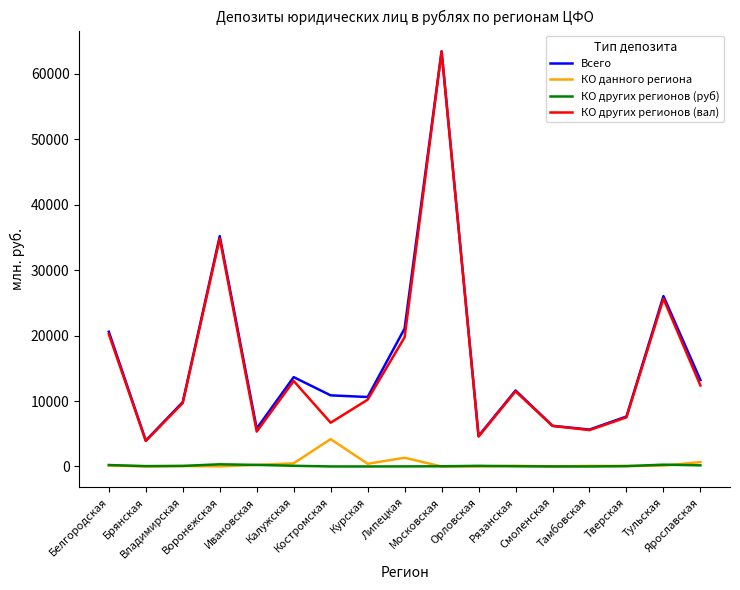

At which label does КО других регионов (вал) reach its minimum?

Брянская